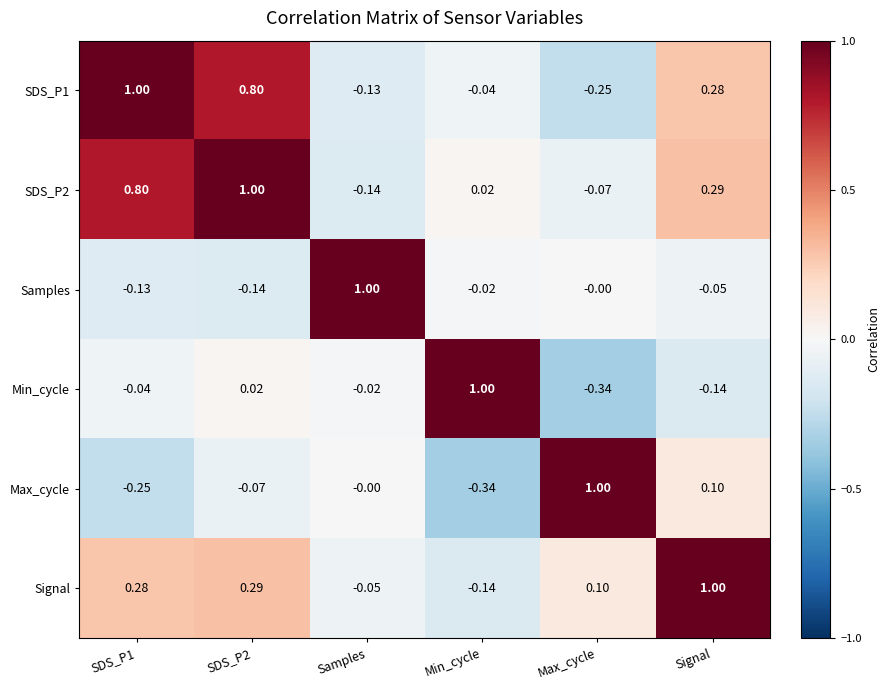

Which category has the highest value in the Max_cycle series?

Max_cycle